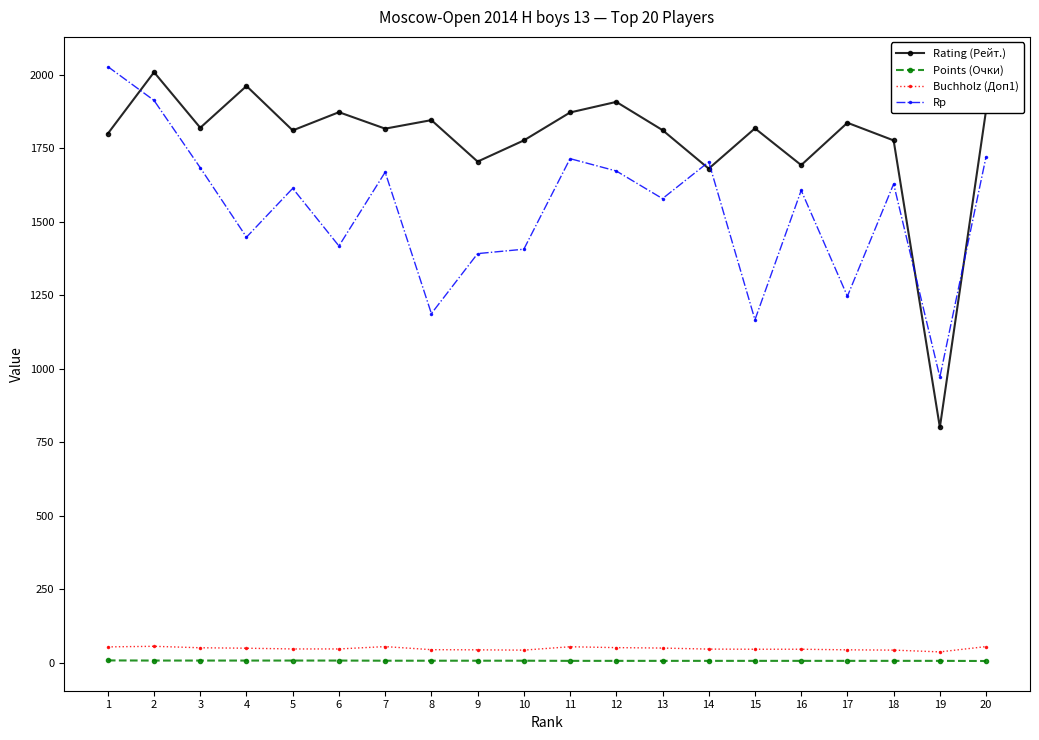

What is the difference between the maximum and second lowest values in the Points (Очки) series?

1.5